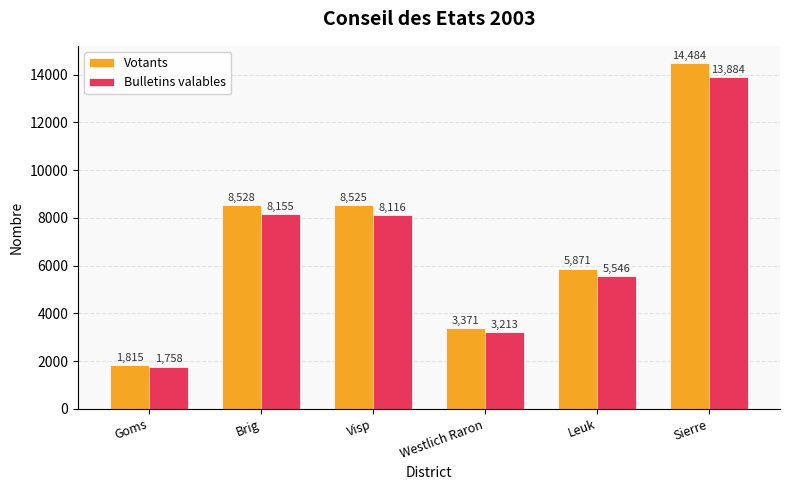

What is the label of the 2nd bar from the left?

Brig